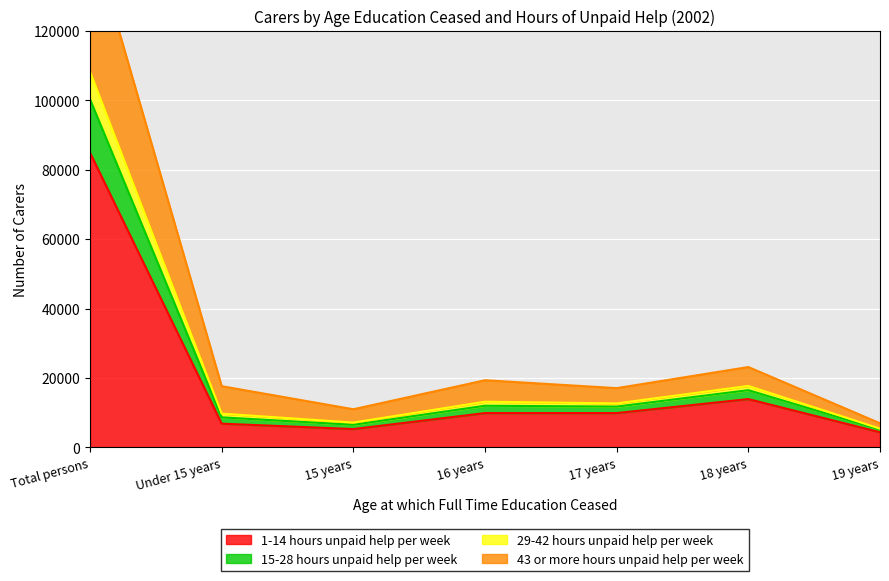

True or false: 29-42 hours unpaid help per week and 43 or more hours unpaid help per week cross at least once.

False